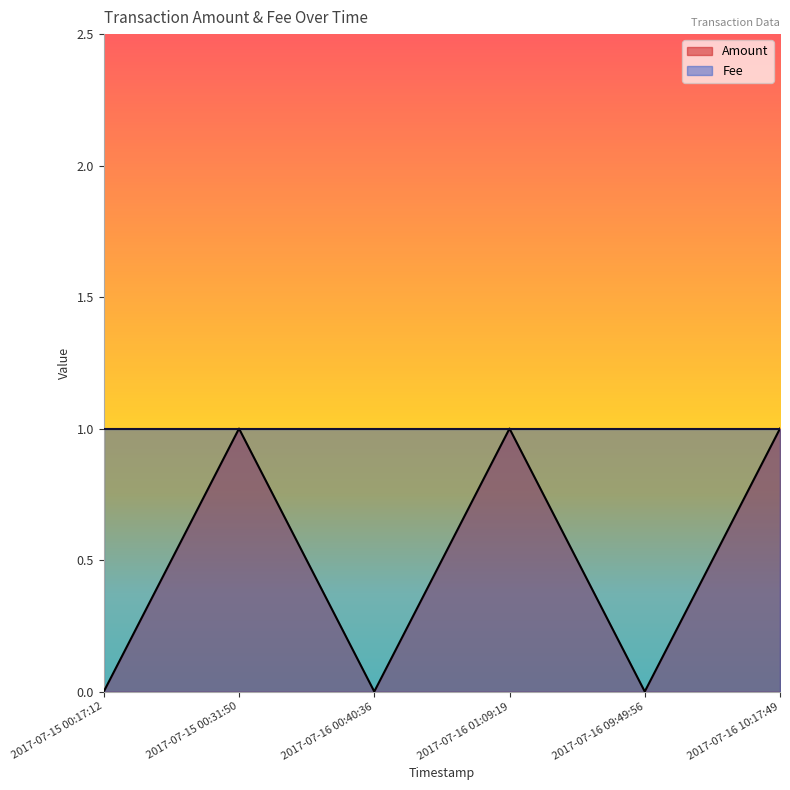

What value does the data have at 2017-07-16 01:09:19?

1